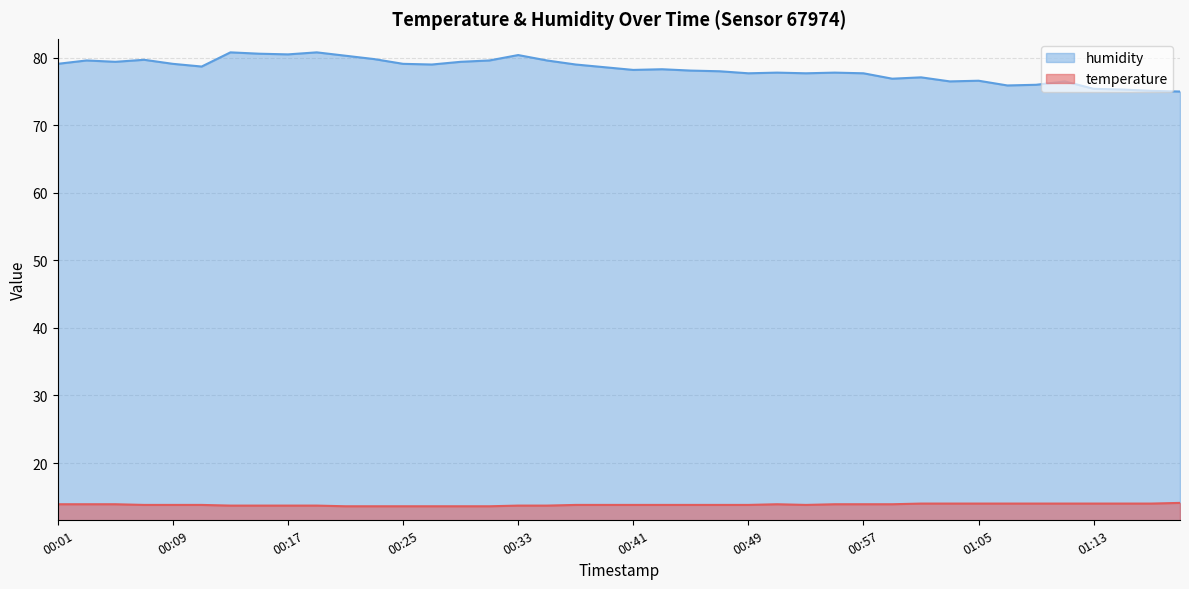

What are all the series names shown in the legend?

temperature, humidity